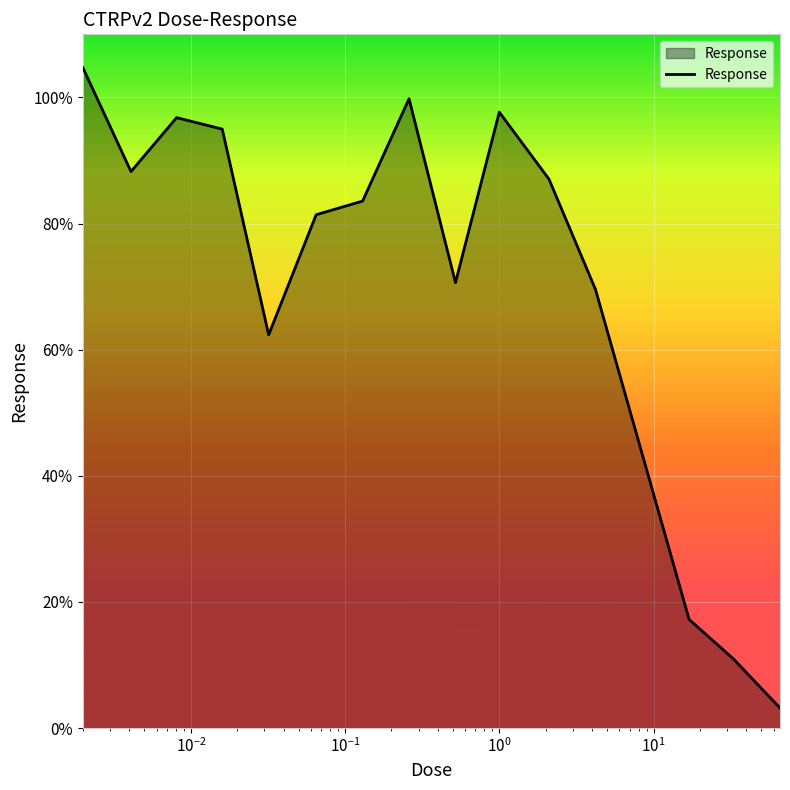

What is the minimum value shown in the chart?

3.2